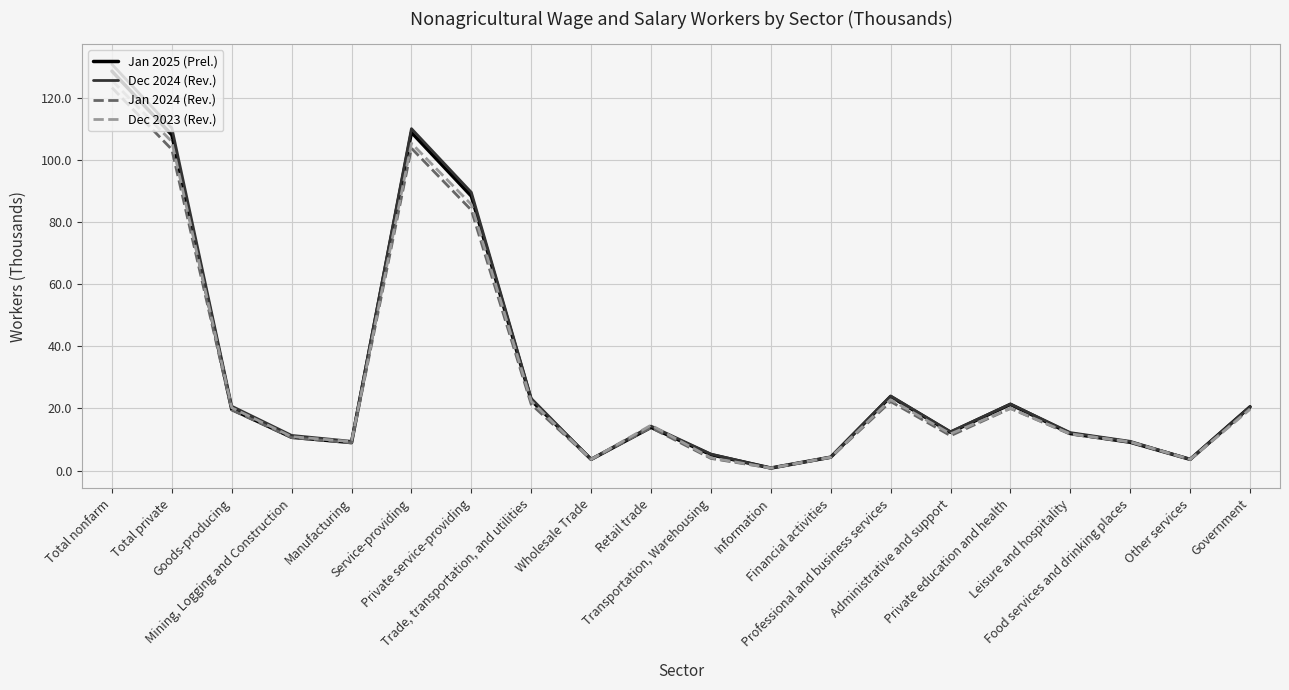

At which category does Dec 2023 (Rev.) reach its first local valley?

Manufacturing